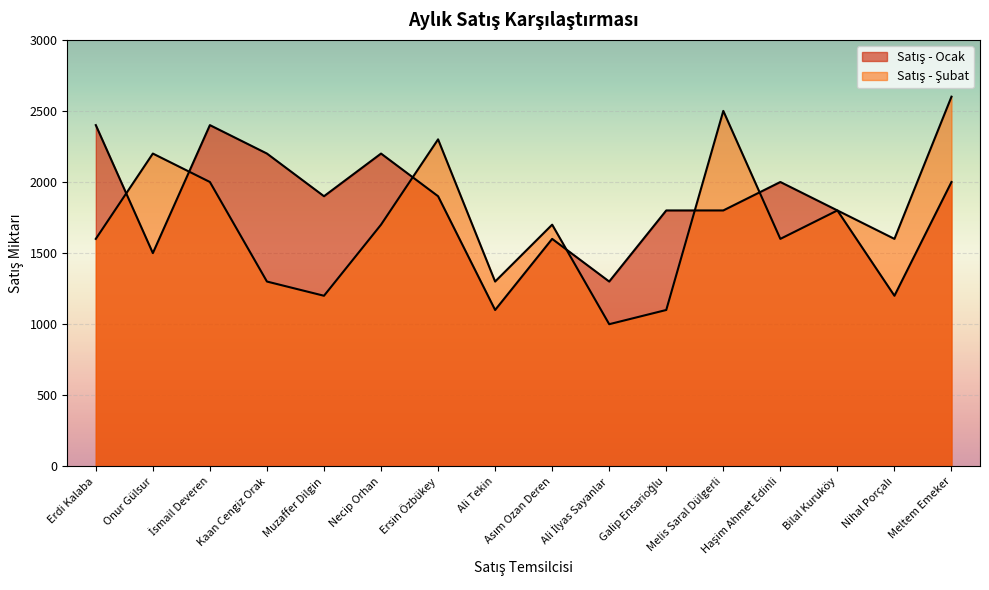

The Satış - Şubat series shows 2282 at Ali Tekin. True or false?

False